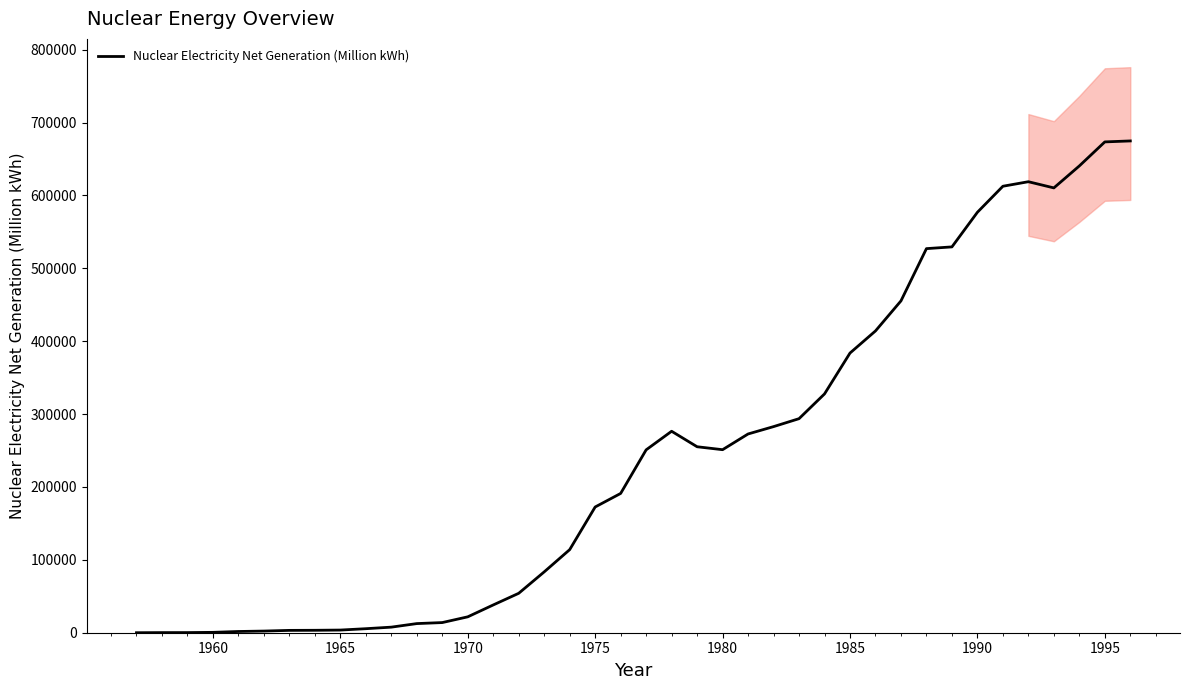

What is the highest value of the Nuclear Electricity Net Generation (Million kWh) series?

674729